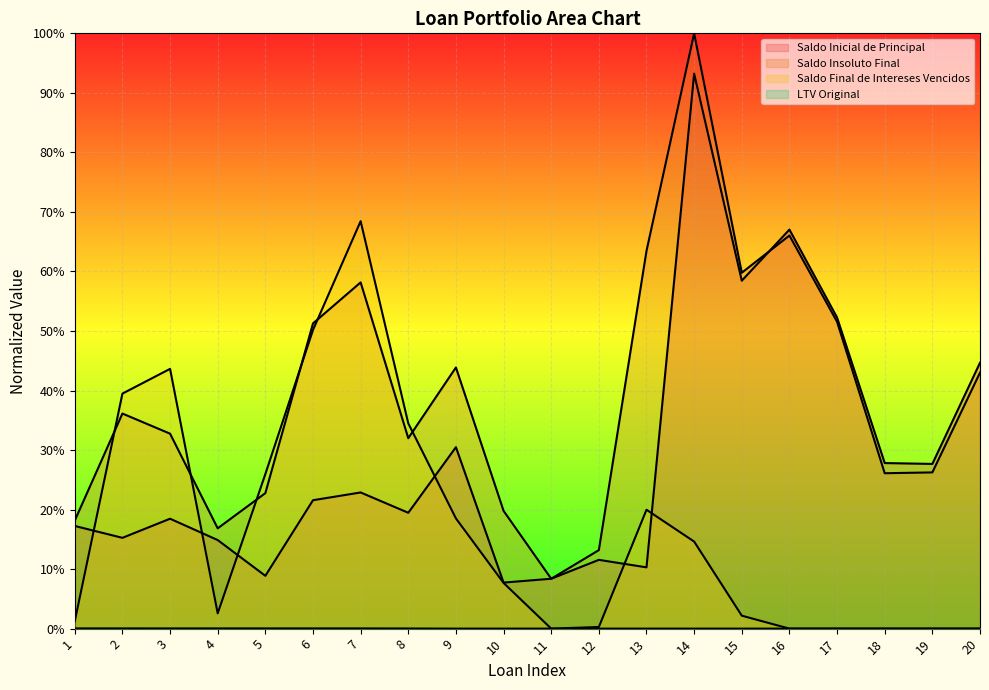

At 12, list the series in order from largest to smallest.

Saldo Insoluto Final, Saldo Inicial de Principal, Saldo Final de Intereses Vencidos, LTV Original